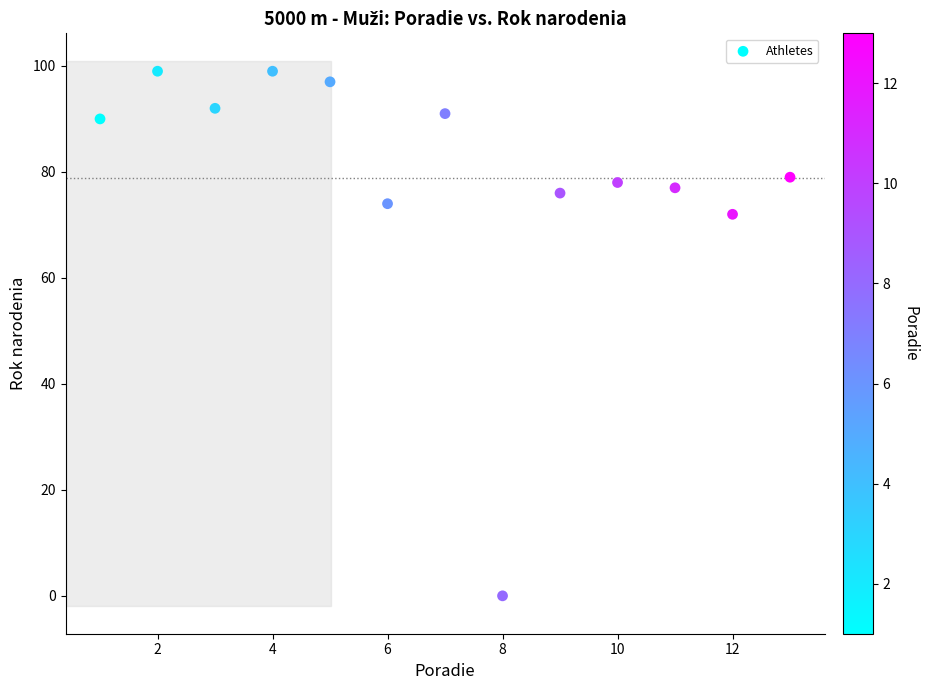

What is the range of X values (max minus min)?

12